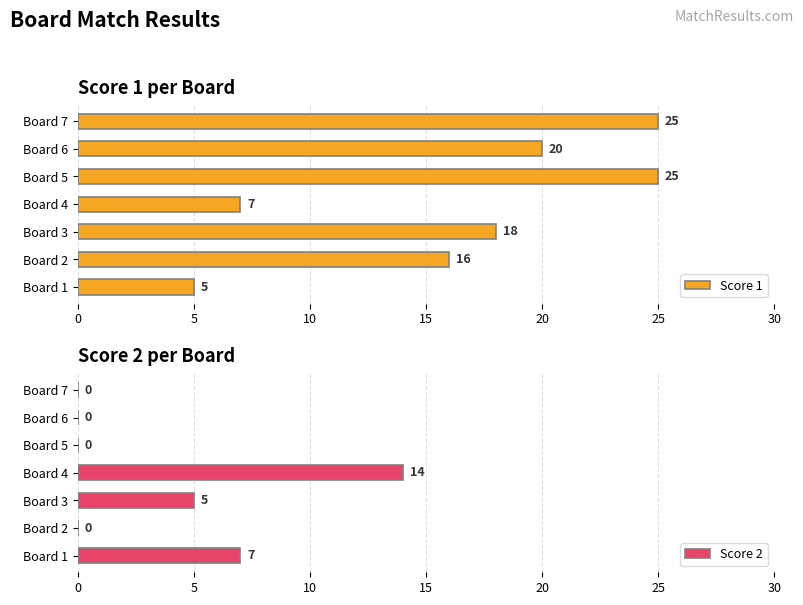

The value of Score 1 at Board 2 is 5. True or false?

False